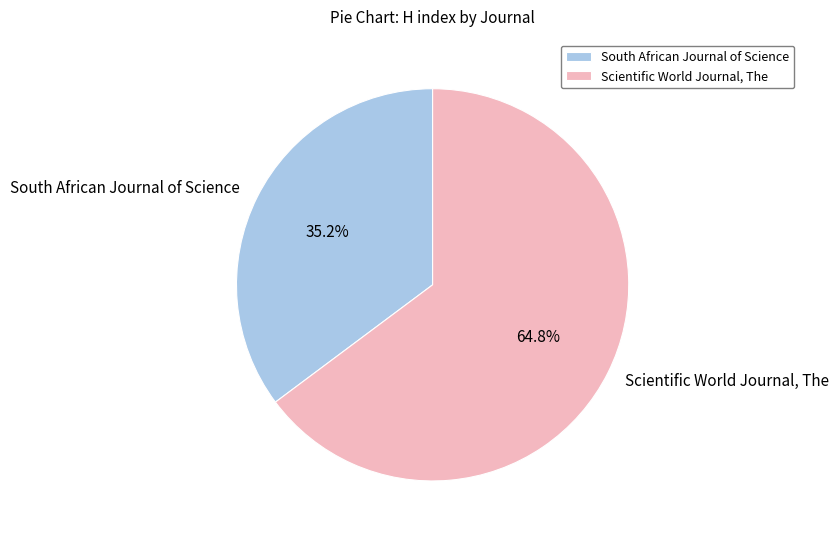

Is there a majority slice in this chart?

Yes